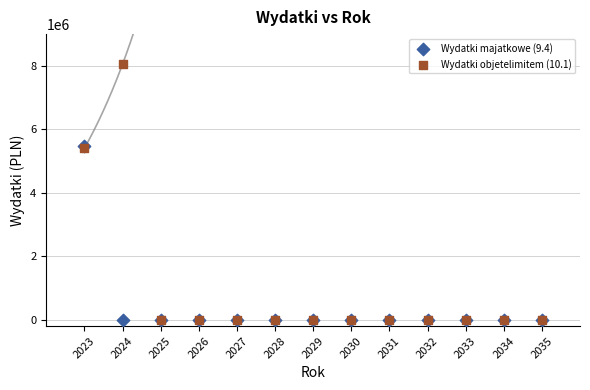

What are all the series names shown in the legend?

Wydatki majatkowe (9.4), Wydatki objetelimitem (10.1)